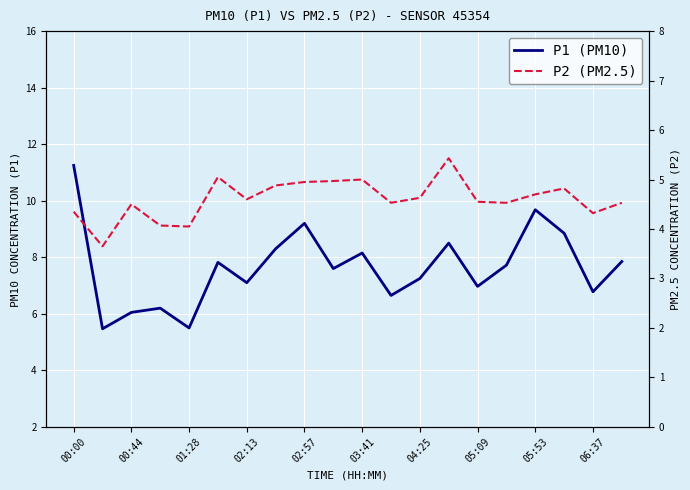

Is it true that P1 (PM10) equals 9.7 at 05:53?

True